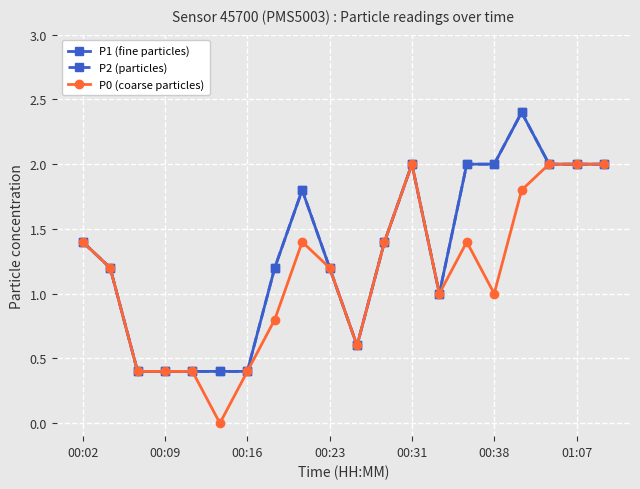

Is this an area chart (filled region under the line)?

No